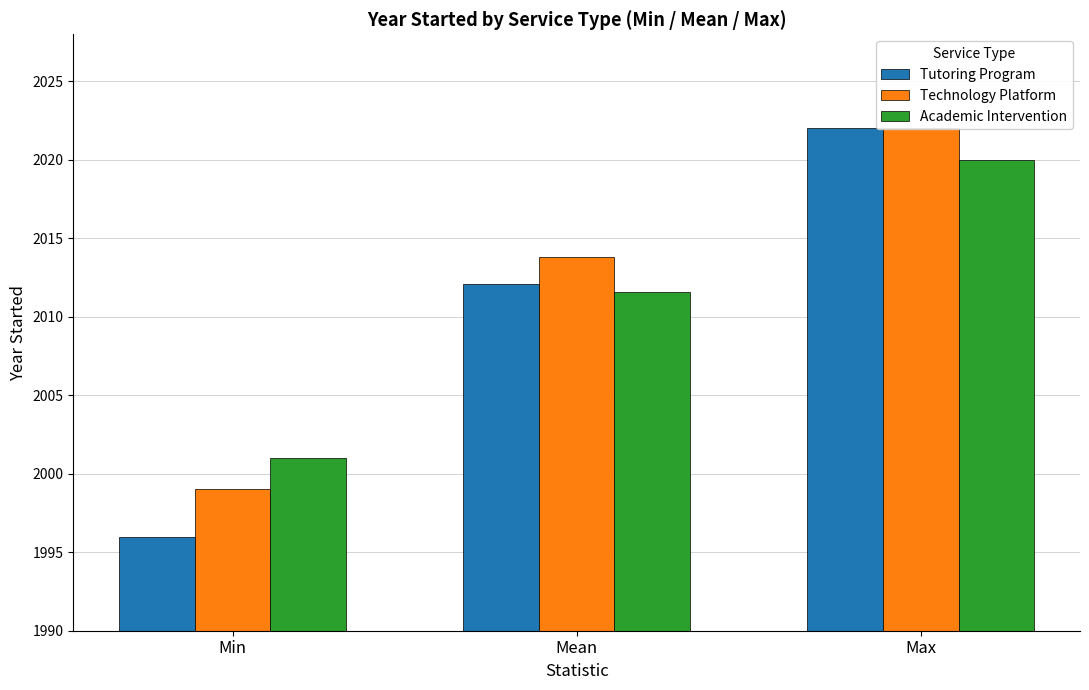

At Max, list the series in order from largest to smallest.

Tutoring Program, Technology Platform, Academic Intervention